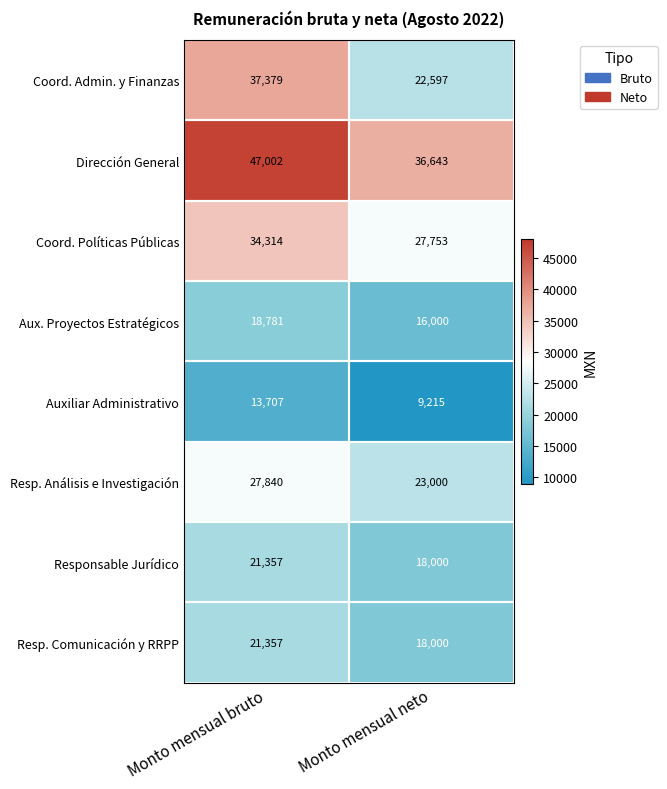

What is the maximum value shown in the chart?

47002